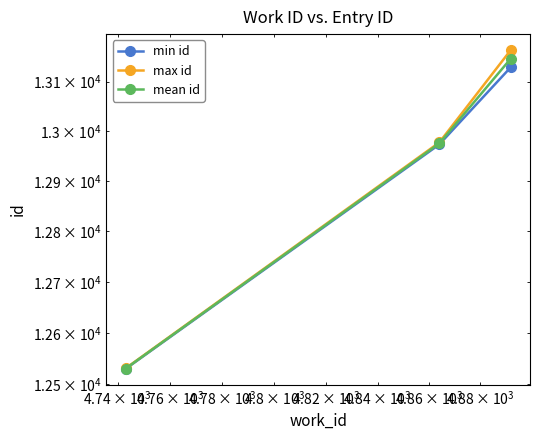

Reading left to right, what are all the values shown in this chart?

min id: 12530.0	12973.0	13129.0
max id: 12531.0	12977.0	13164.0
mean id: 12530.5	12975.0	13146.5